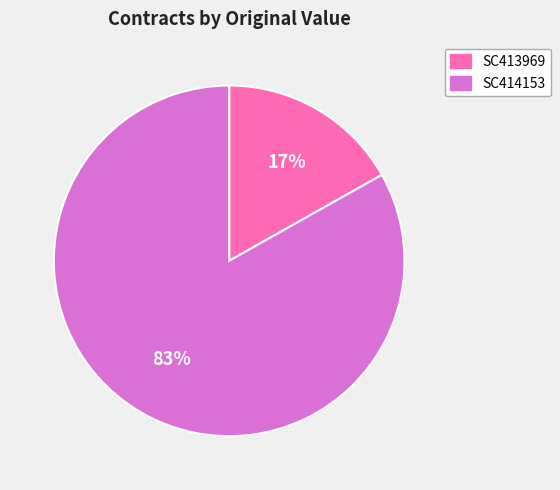

Which slice is the smallest?

SC413969